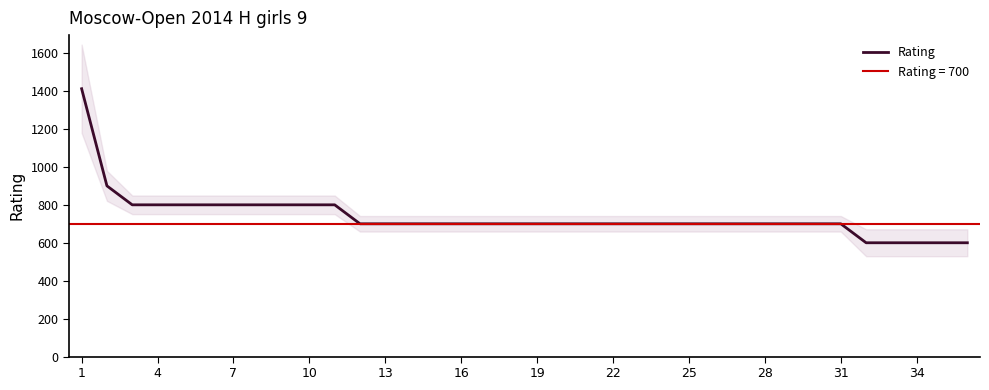

What is the smallest value displayed?

600